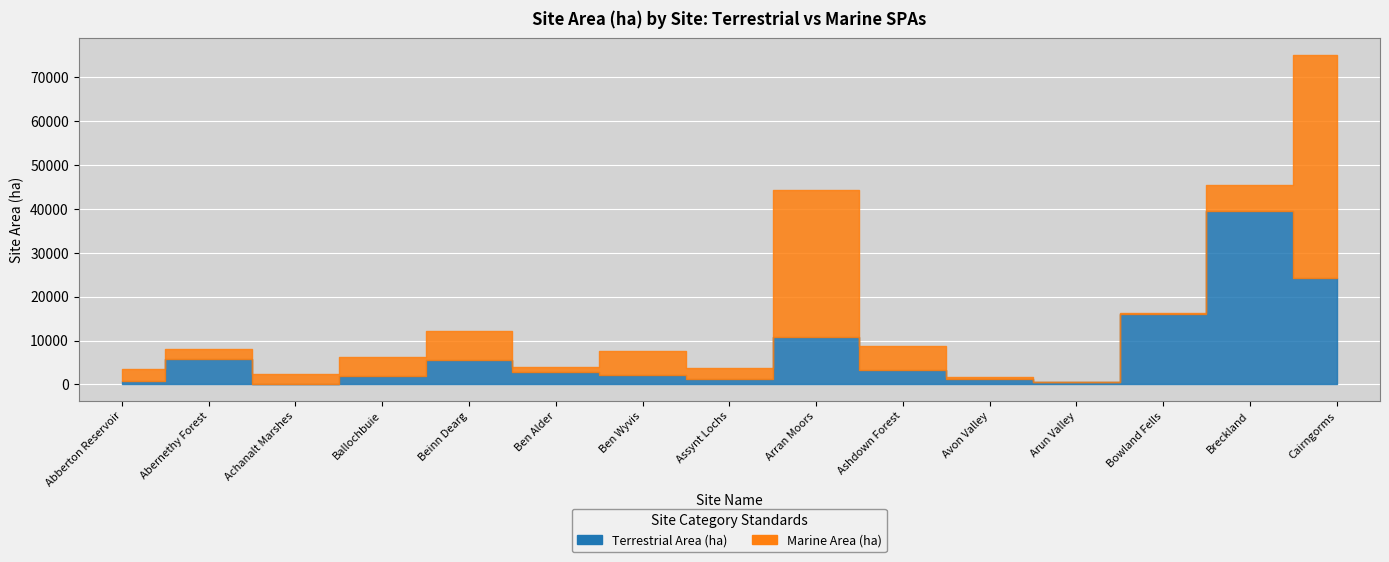

Rank the series at Abberton Reservoir from highest to lowest value.

Marine, Terrestrial